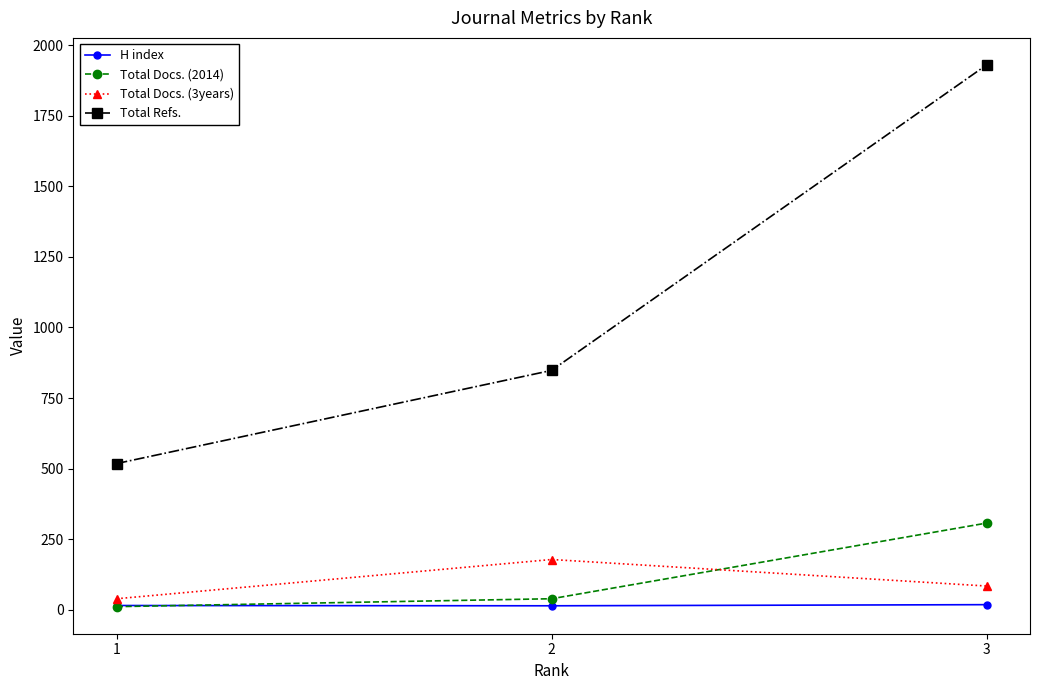

How many data points in Total Docs. (3years) are less than 84?

1